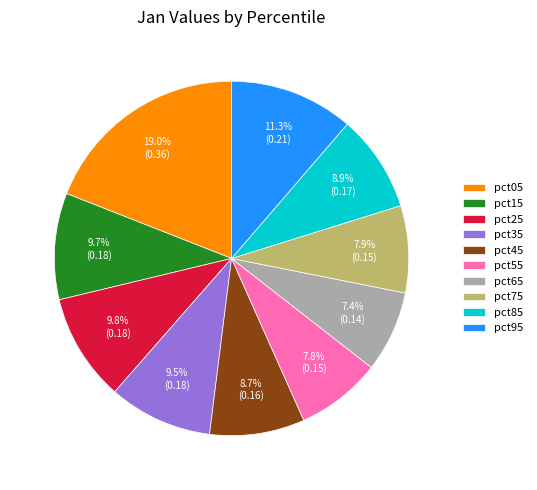

To the nearest percent, what is the combined percentage of pct45 and pct05?

28%